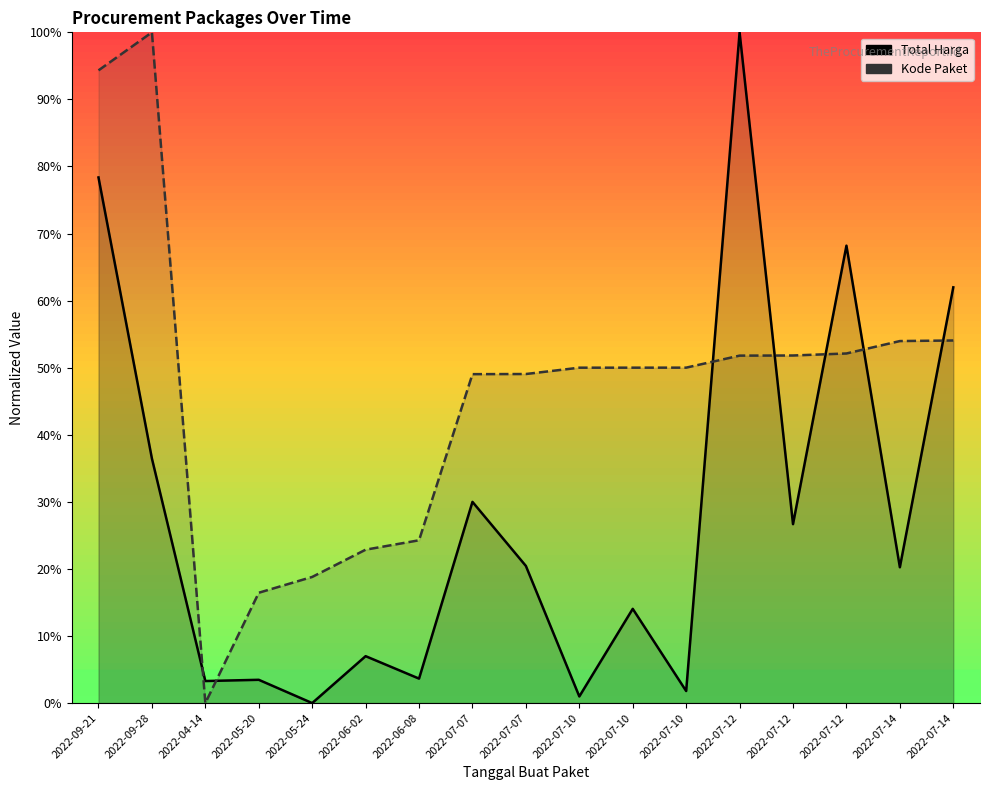

At how many categories does at least one series exceed 66?

4